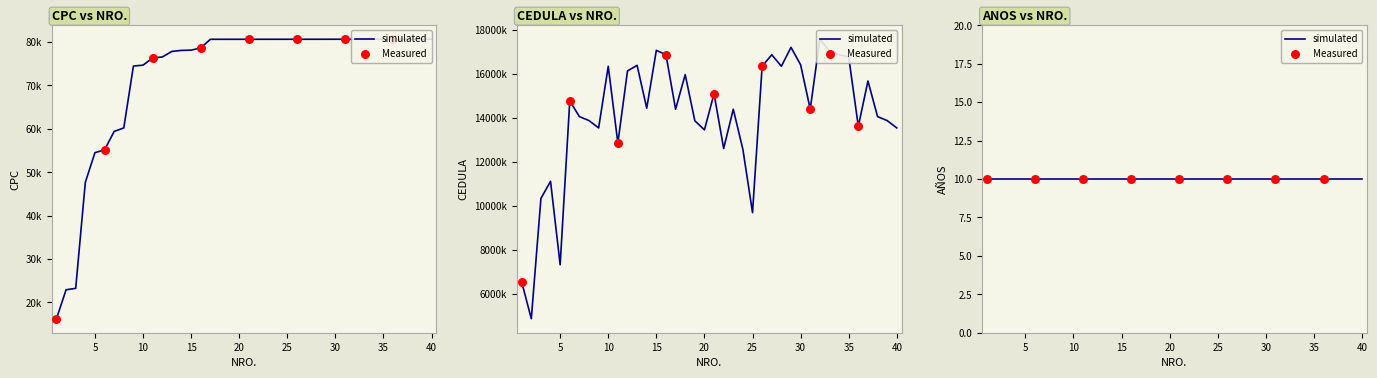

Which series reaches the minimum Y coordinate?

CPC